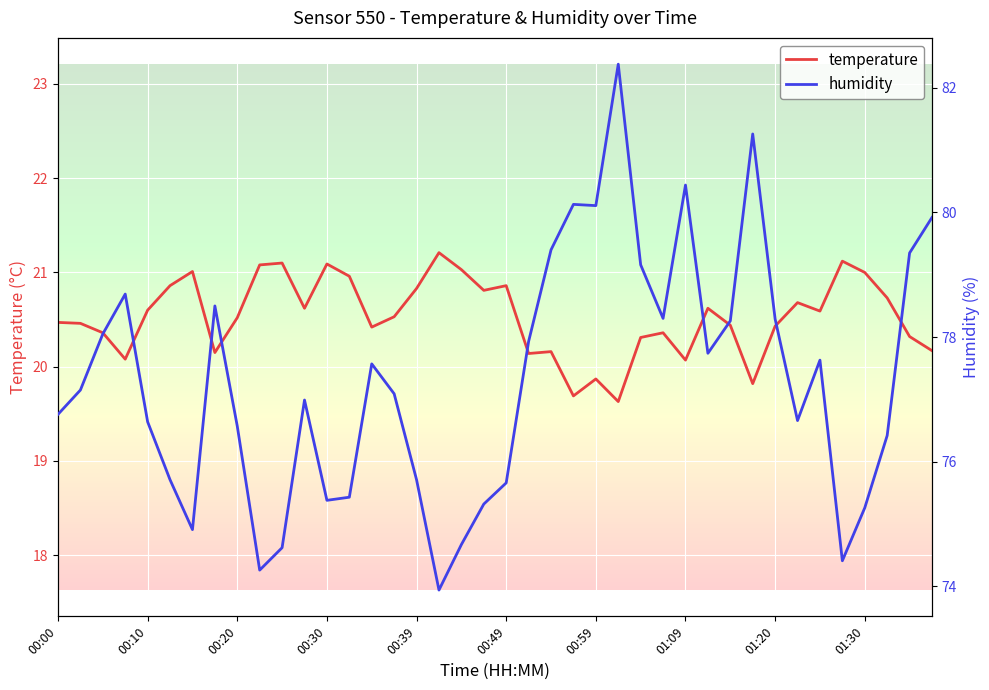

At which label does temperature first exceed 20?

00:00